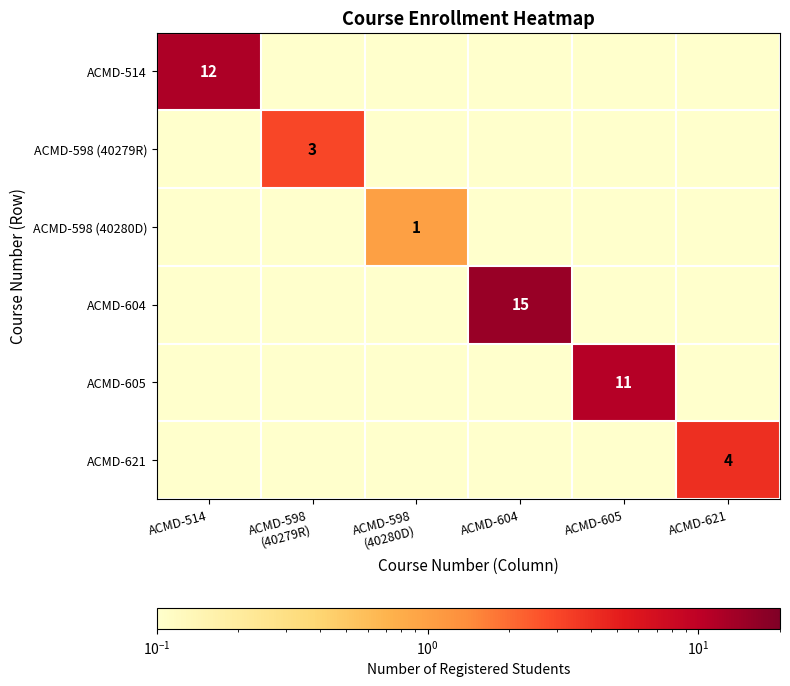

The value of ACMD-605 at ACMD-605 is 5.7. True or false?

False